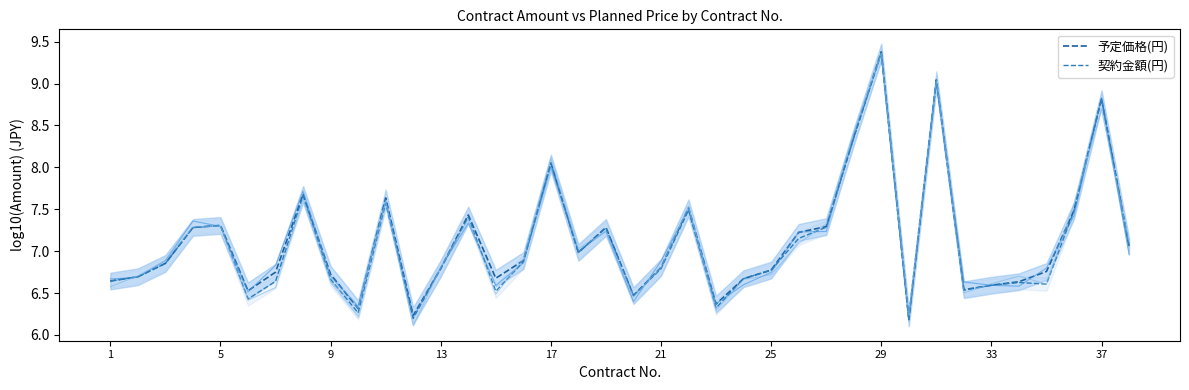

At how many categories does at least one series exceed 8?

5